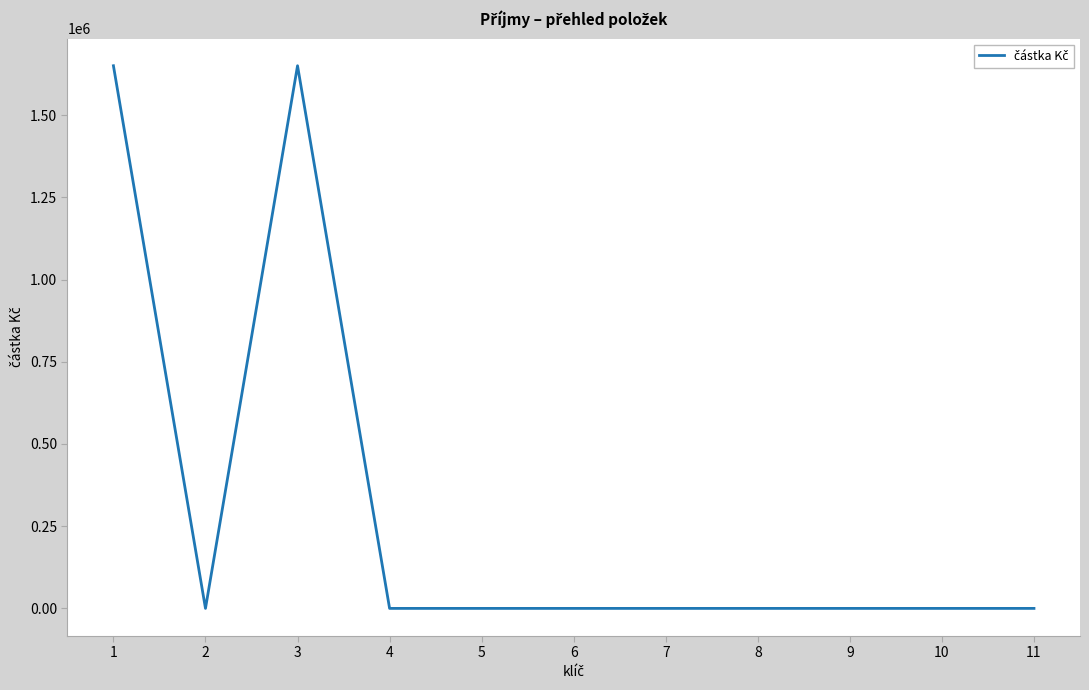

What is the average value?

300000